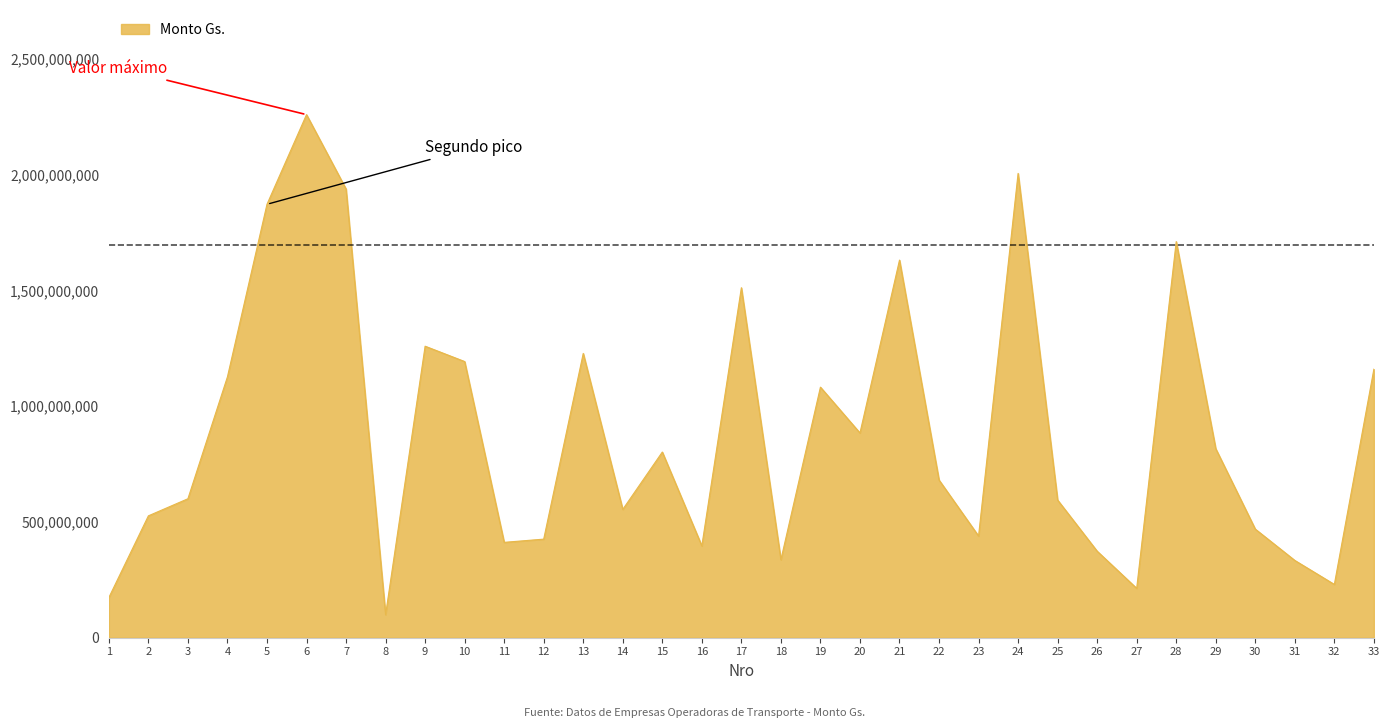

Does the chart display data point markers on the line(s)?

No